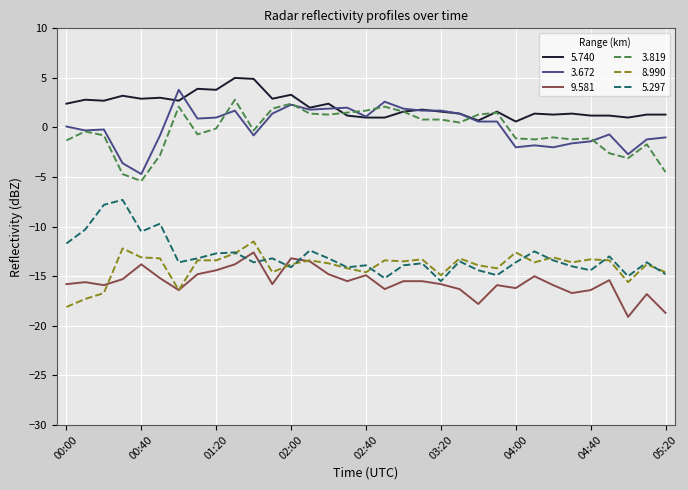

True or false: 9.581 and 3.672 cross at least once.

False